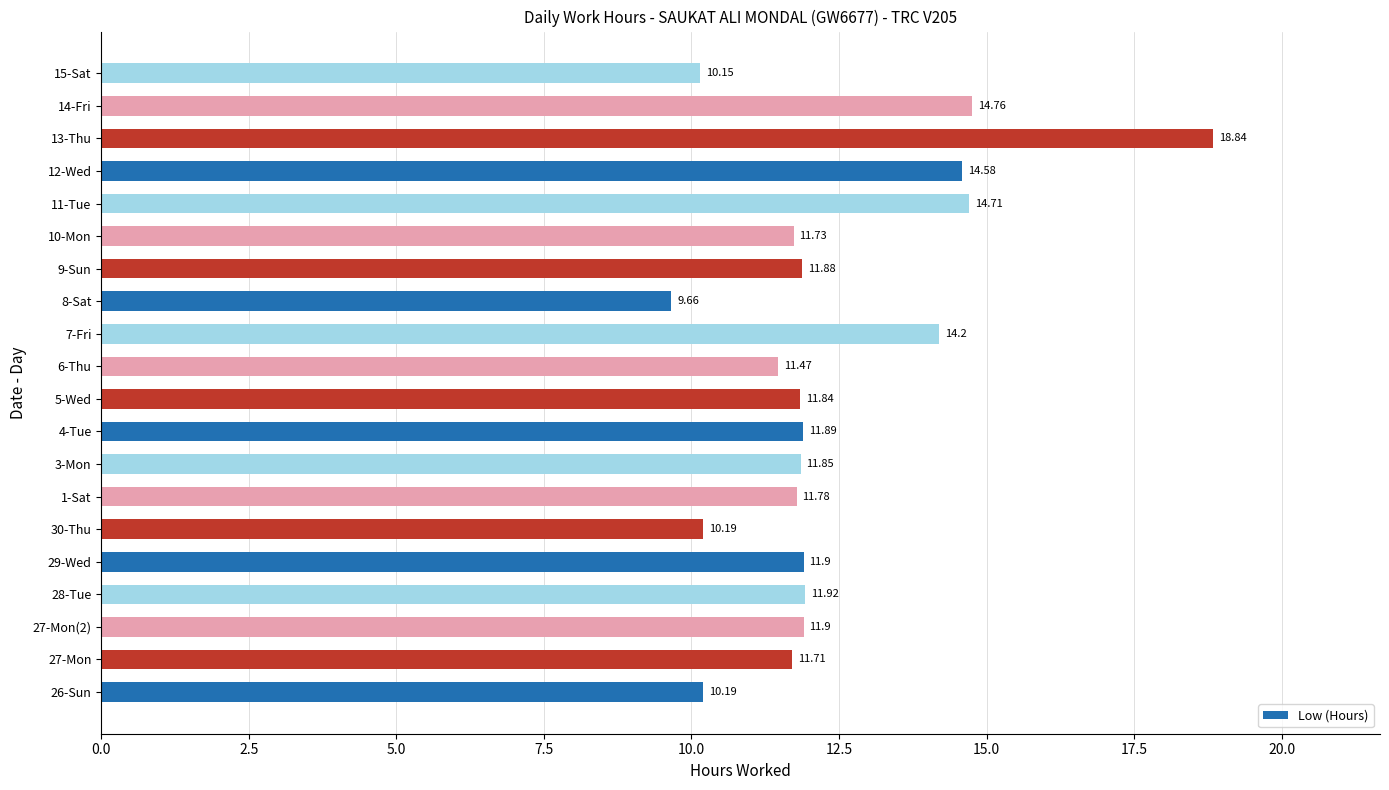

Between 15-Sat and 9-Sun, which is larger?

9-Sun